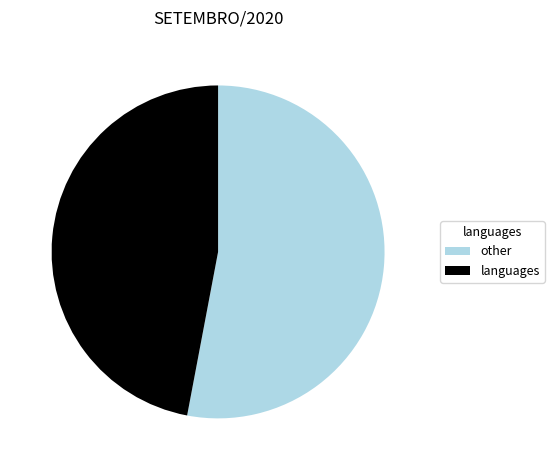

Which category has the smallest portion of the pie?

languages